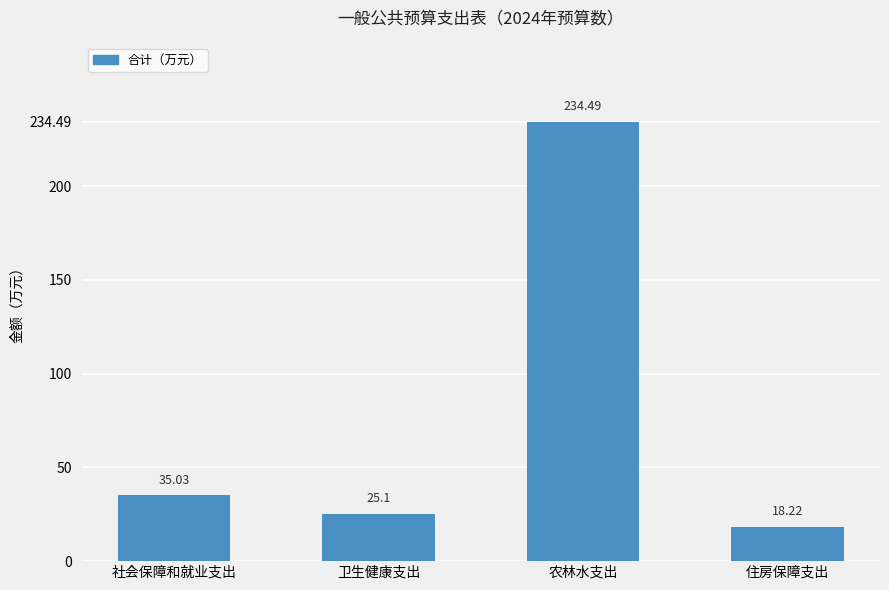

How many bars are there in total?

4